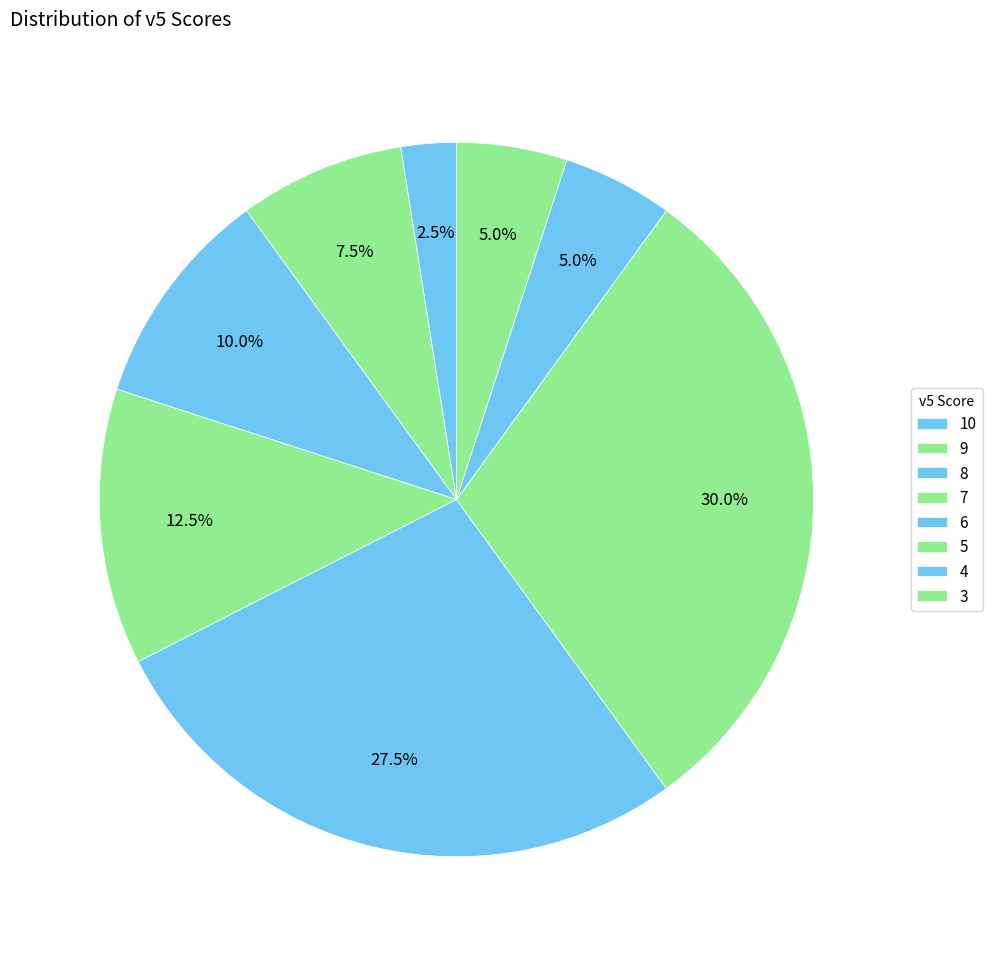

Does 9 account for over 50% of the chart?

No